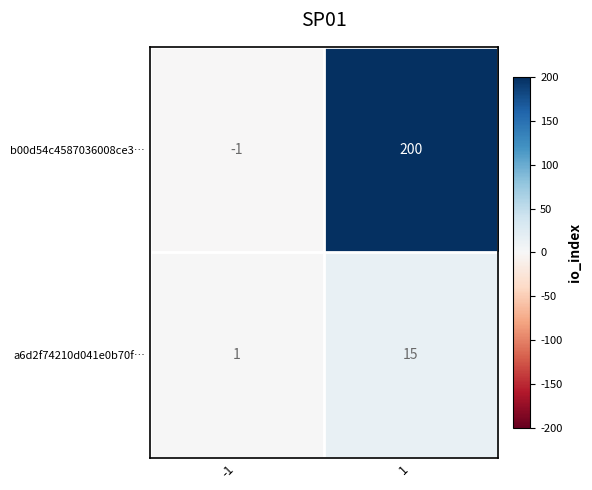

At 1, list the series in order from smallest to largest.

a6d2f74210d041e0b70f…, b00d54c4587036008ce3…